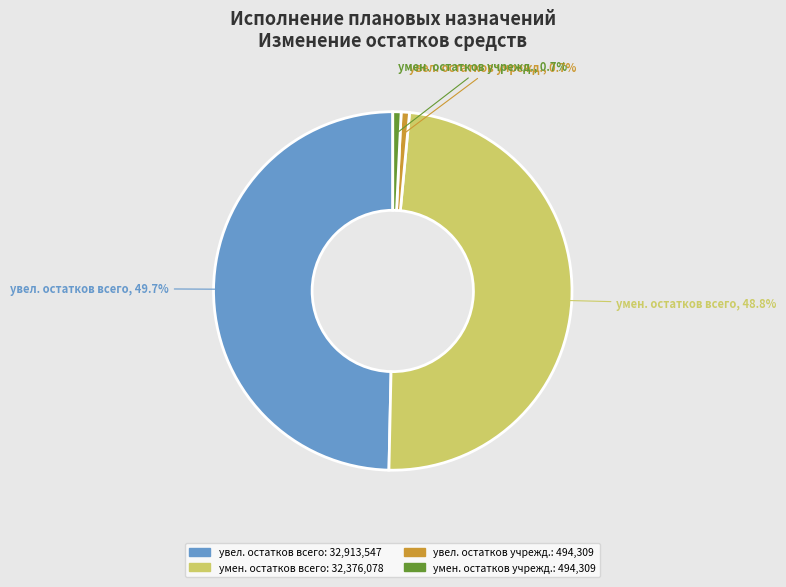

Approximately how many times larger is the value at умен. остатков учрежд. compared to увел. остатков учрежд.?

1.0